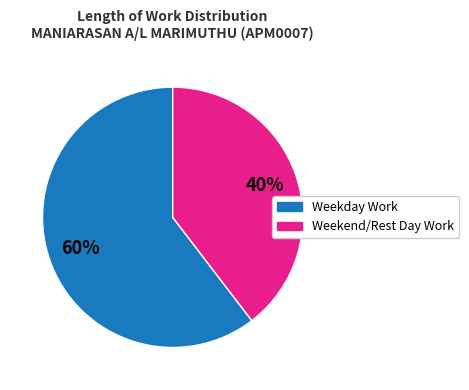

Is there a majority slice in this chart?

Yes